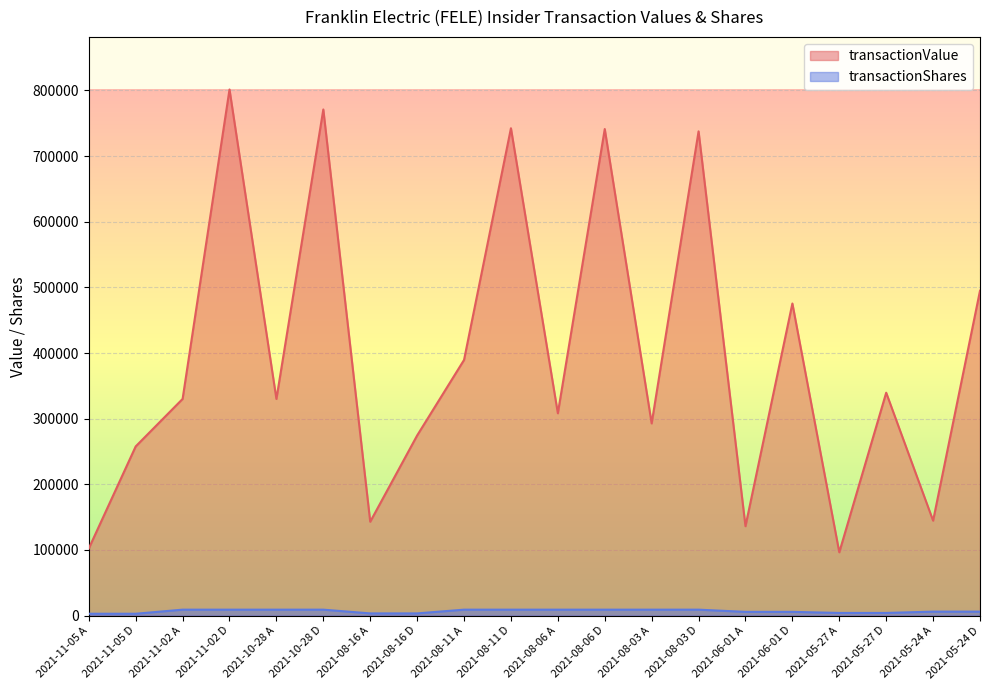

Rank the series at 2021-11-05 A from highest to lowest value.

transactionValue, transactionShares